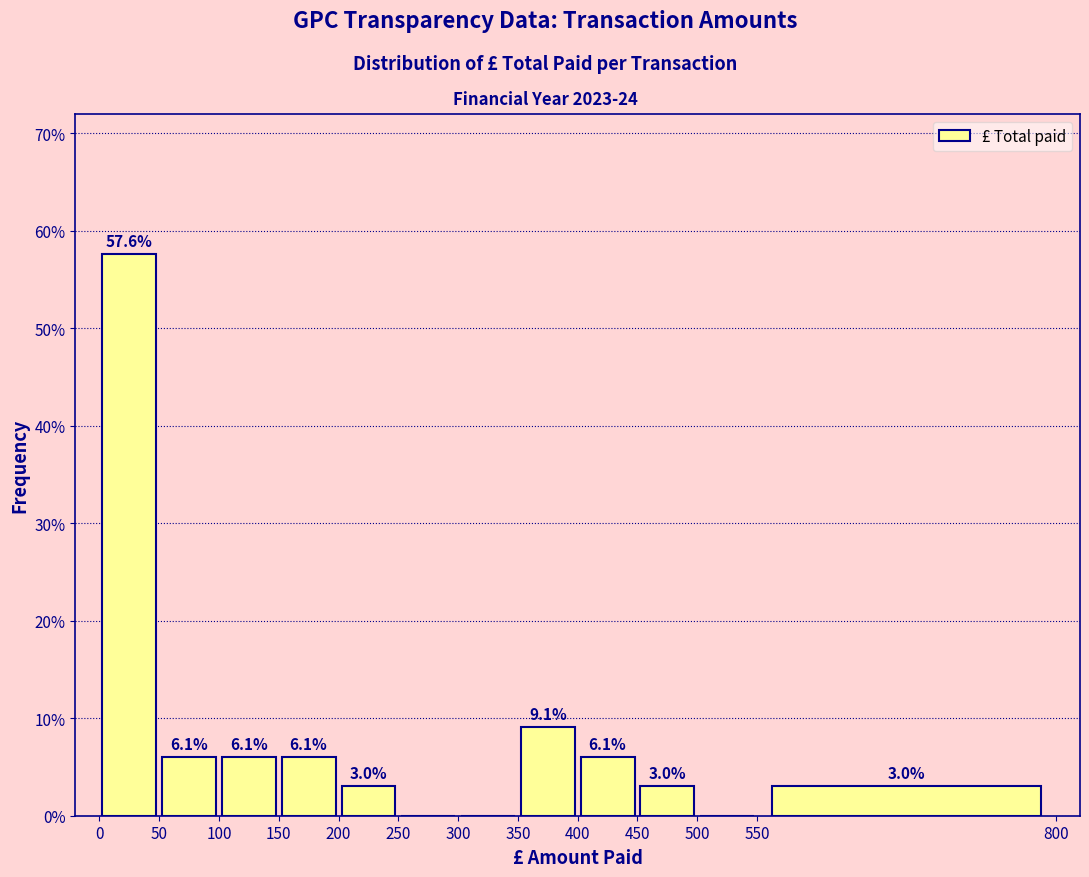

Which range on the x-axis has the tallest bar?

0 to 50